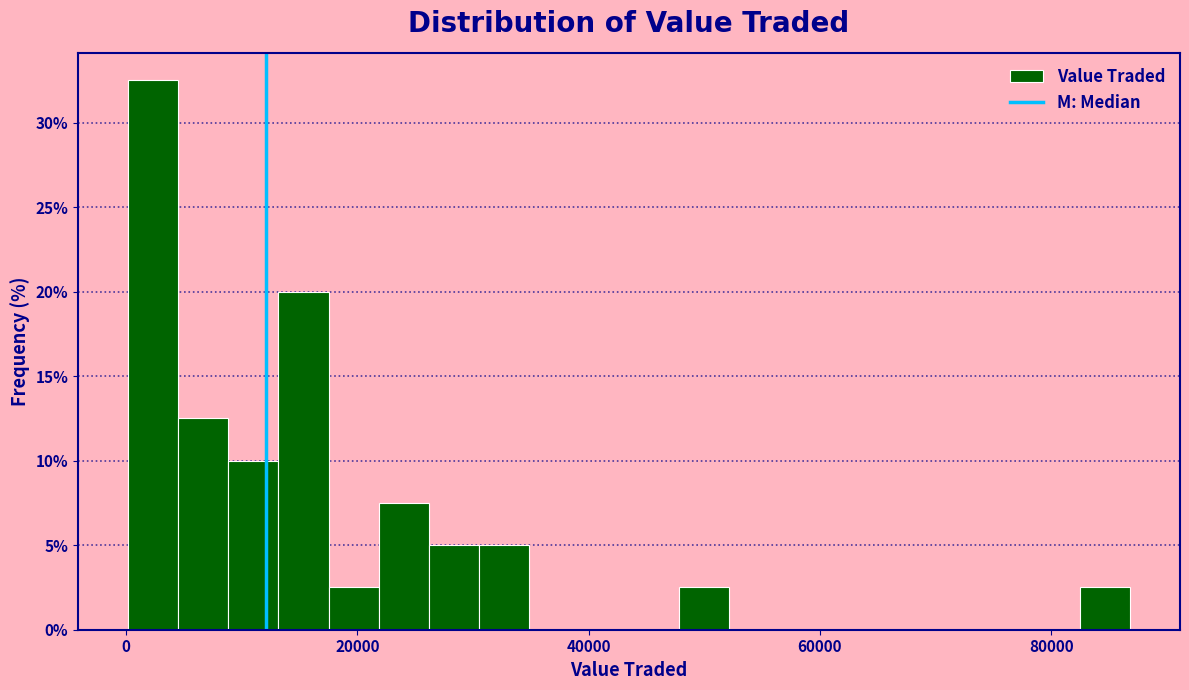

Read against the x-axis, roughly where is the centre of the tallest bar?

2000